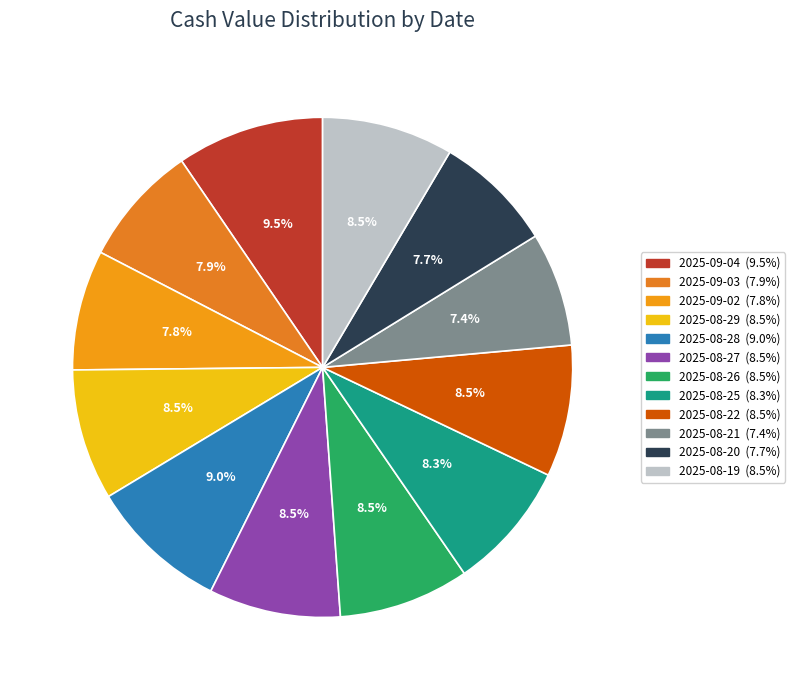

To the nearest percent, what is the difference between the largest and smallest slice percentages?

2%